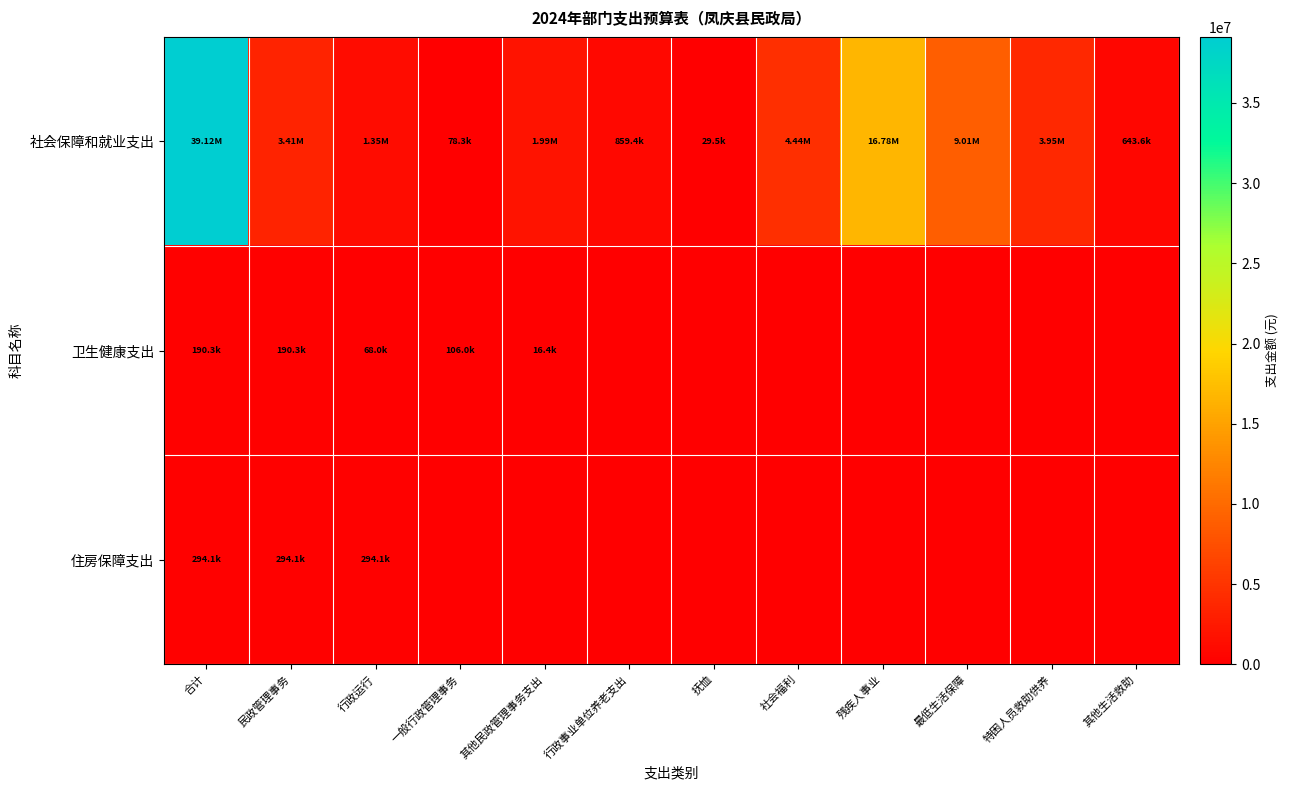

Which series has the largest range (max minus min)?

社会保障和就业支出